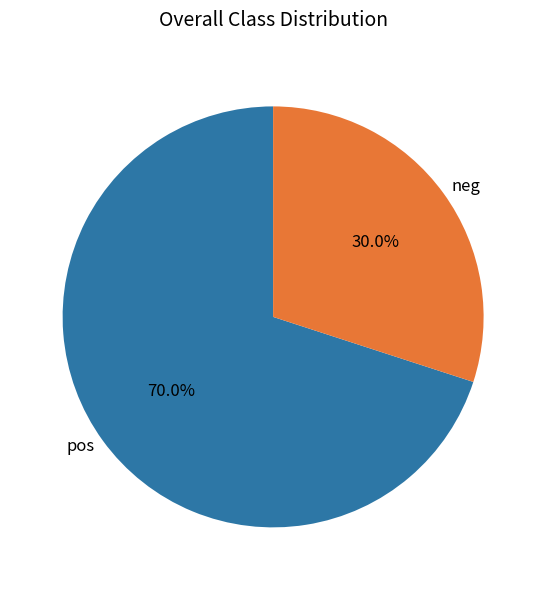

Which category has the biggest portion of the pie?

pos